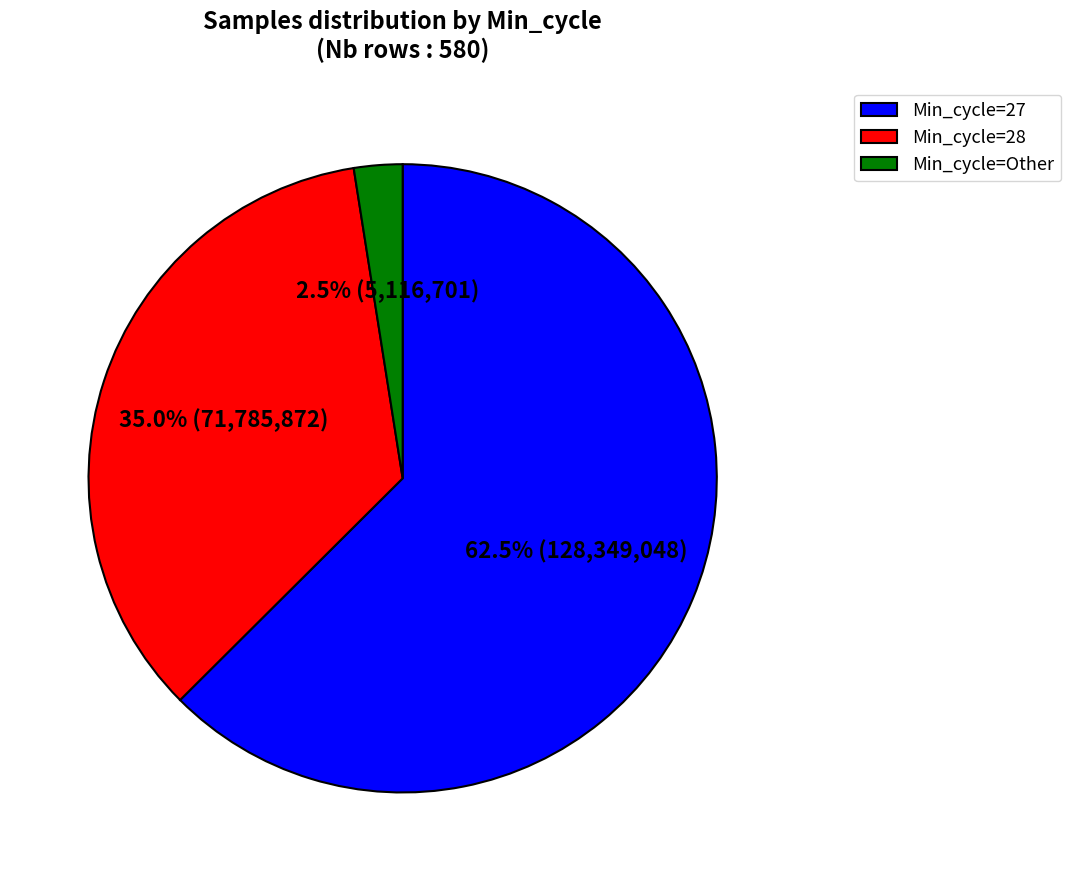

Between Min_cycle=27 and Min_cycle=28, which is larger?

Min_cycle=27